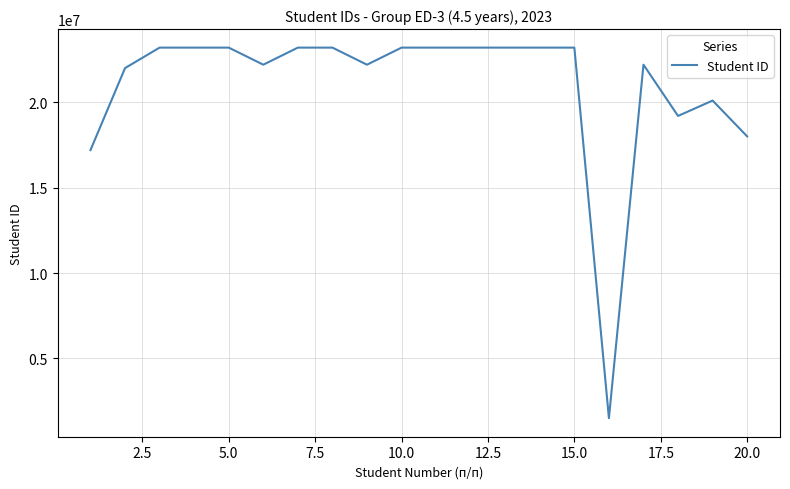

What is the minimum value shown in the chart?

1502335